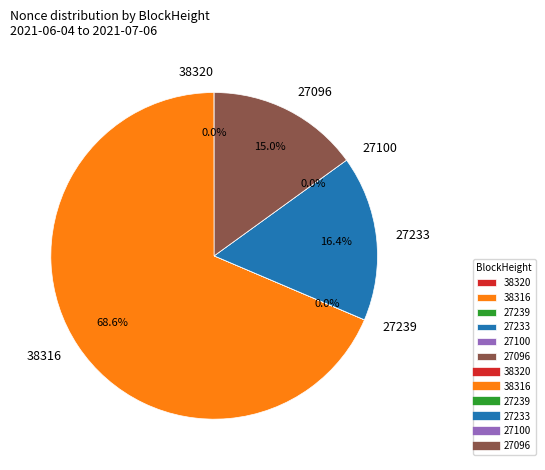

How many slices are in this pie chart?

6